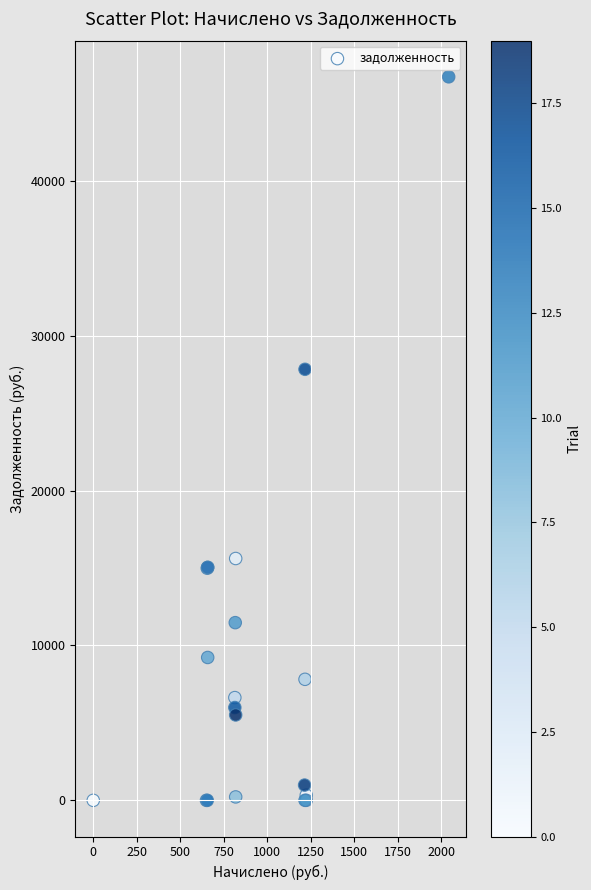

What Y value in the scatter plot is closest to 23354?

27828.2